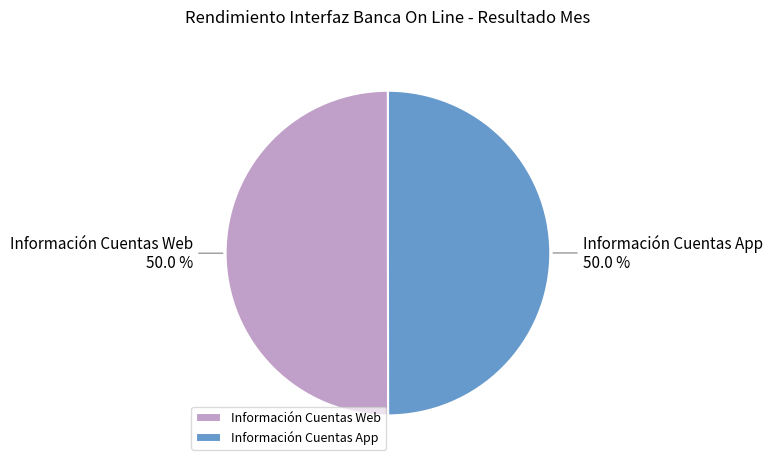

Approximately how many times larger is the value at Información Cuentas Web compared to Información Cuentas App?

1.0